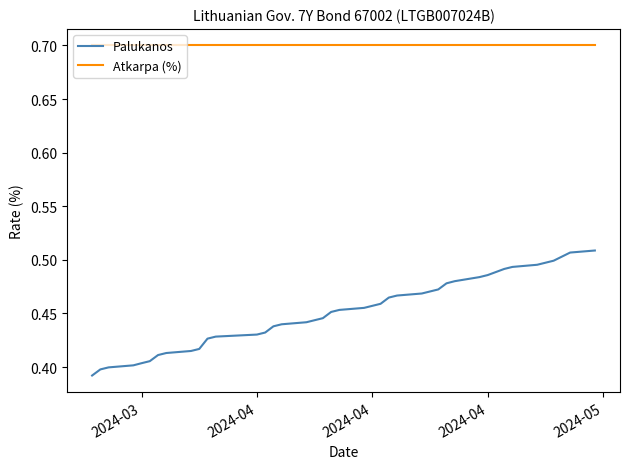

At how many categories does at least one series exceed 0?

40